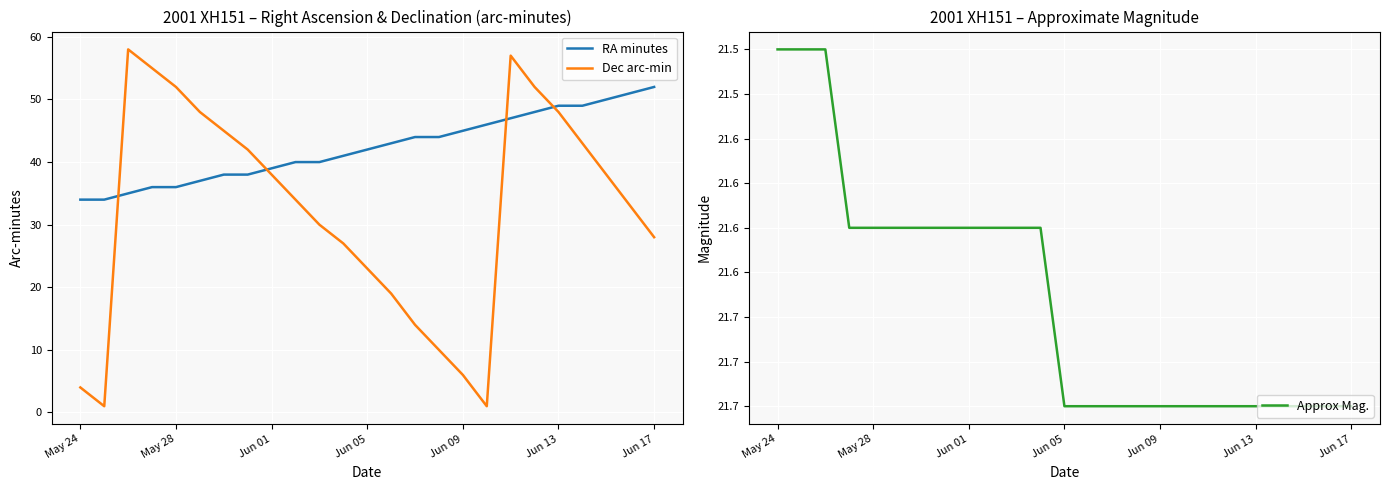

Rank the series by their maximum value, from lowest to highest.

Approx Mag., RA minutes, Dec arc-min